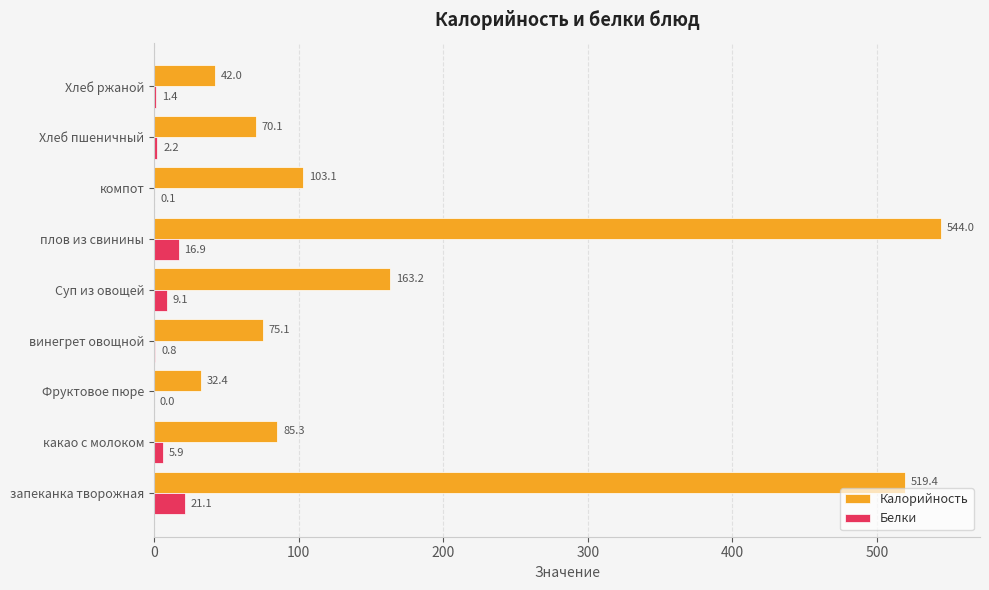

Is it true that Калорийность equals 519.4 at запеканка творожная?

True